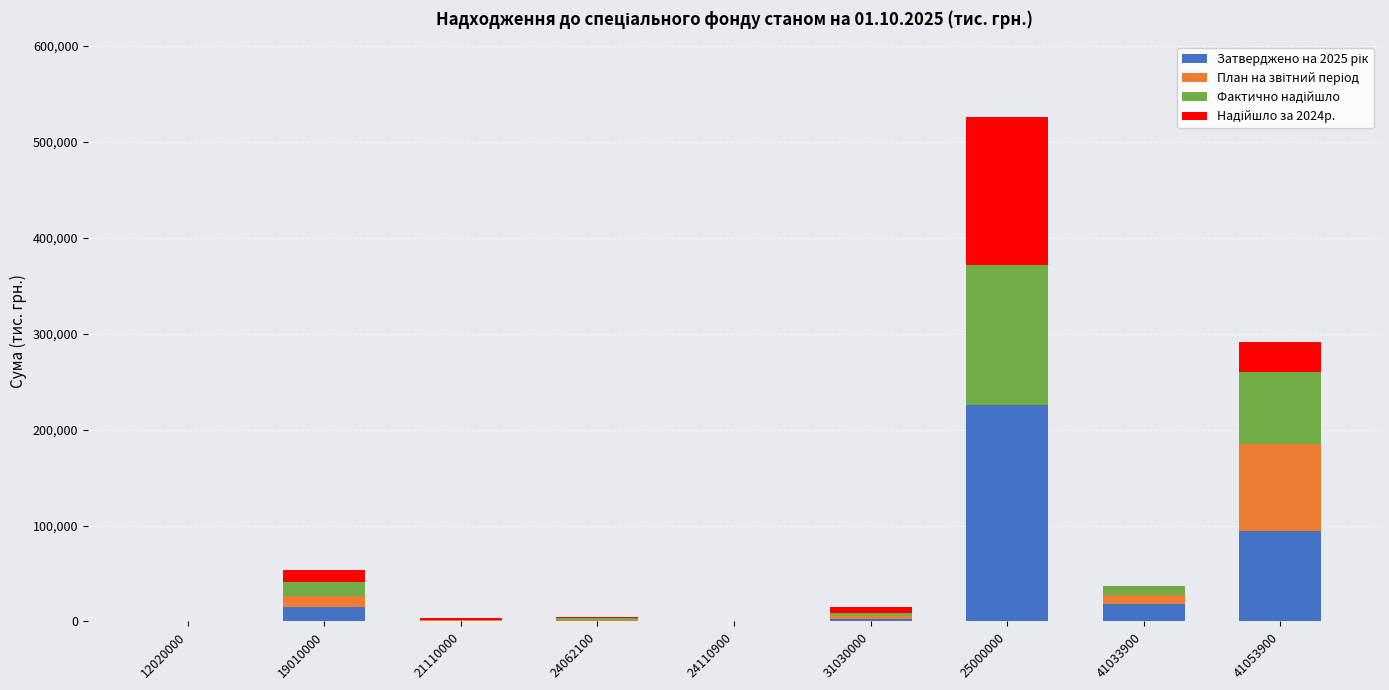

At which category is the sum across all series the highest?

25000000